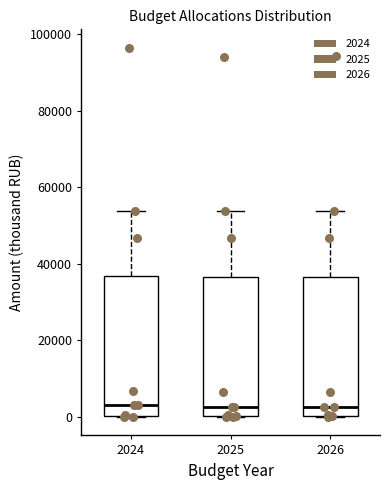

Where does the median line of the box at x = 2026 sit on the y-axis? The values are not printed on the chart, so give them approximately, as read against the axis.

2000